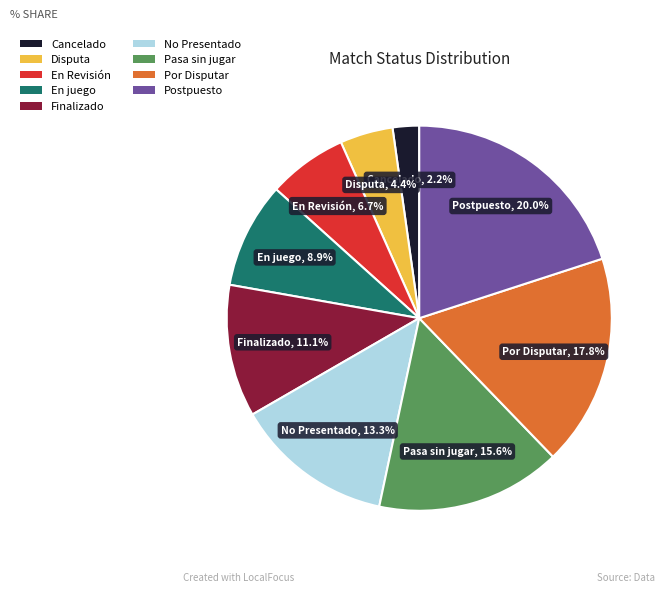

To the nearest percent, what percentage of the pie is En juego?

9%